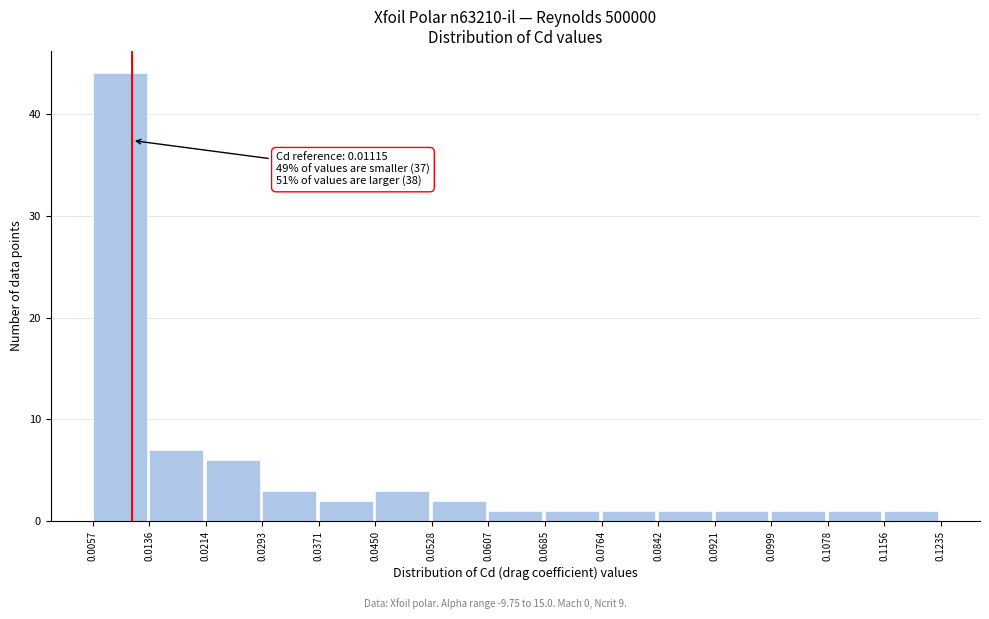

Over which range of the x-axis is the bar tallest?

0.0057 to 0.0136